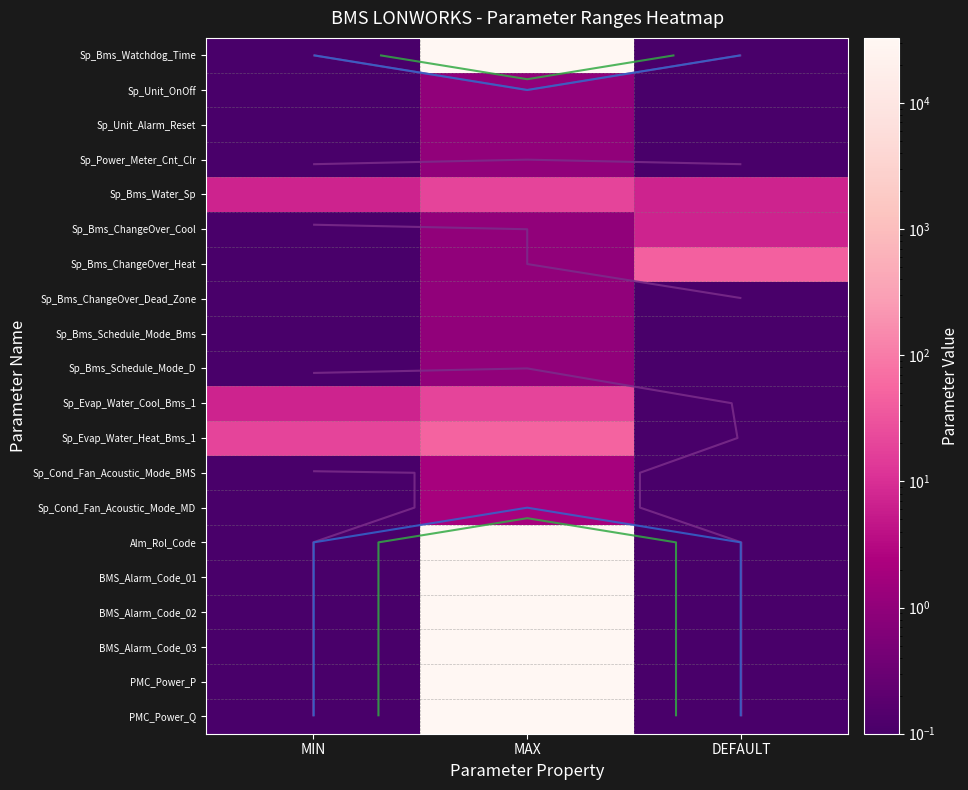

The Sp_Bms_ChangeOver_Heat series shows 0.1 at MIN. True or false?

True